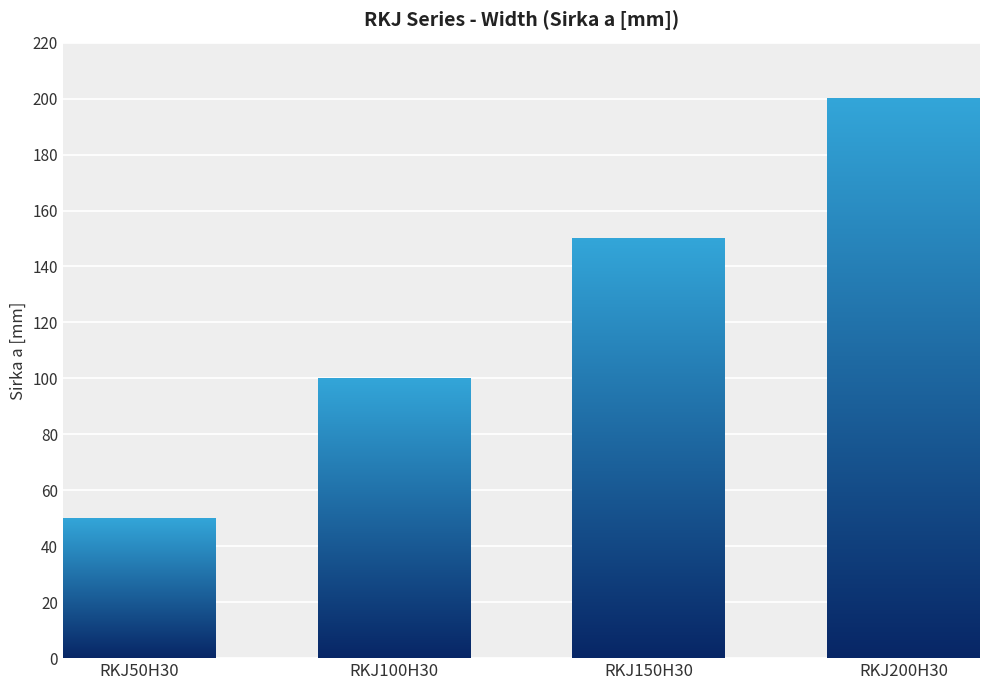

Reading left to right, what are all the values shown in this chart?

50	100	150	200